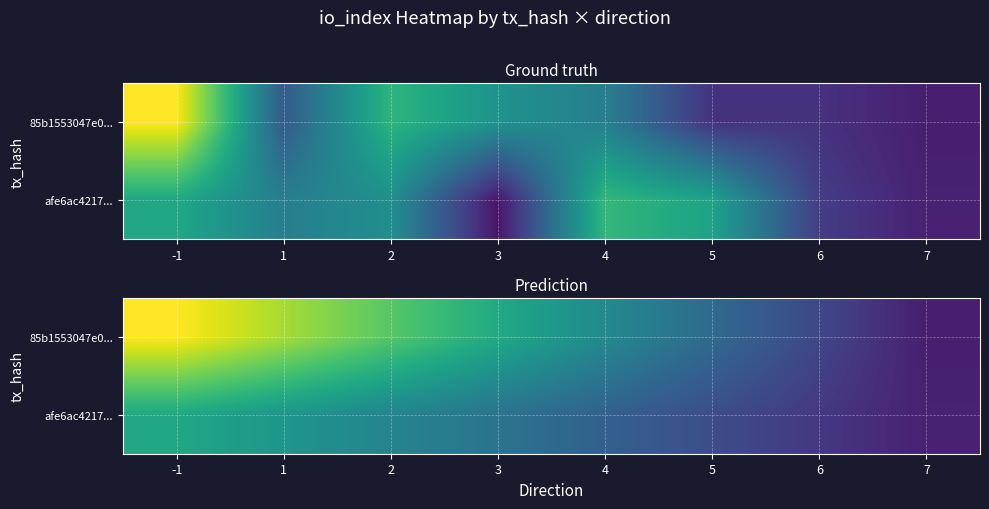

Which category has the highest value in the 85b1553047e0... series?

-1